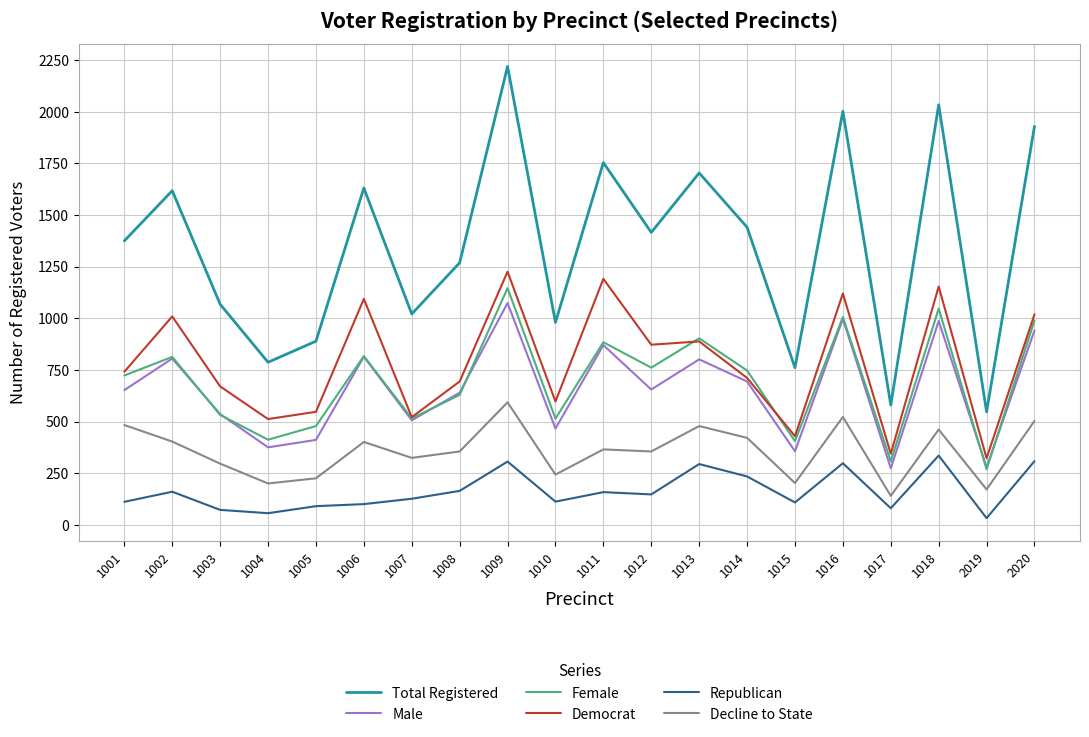

The value of Democrat at 1009 is 1226. True or false?

True